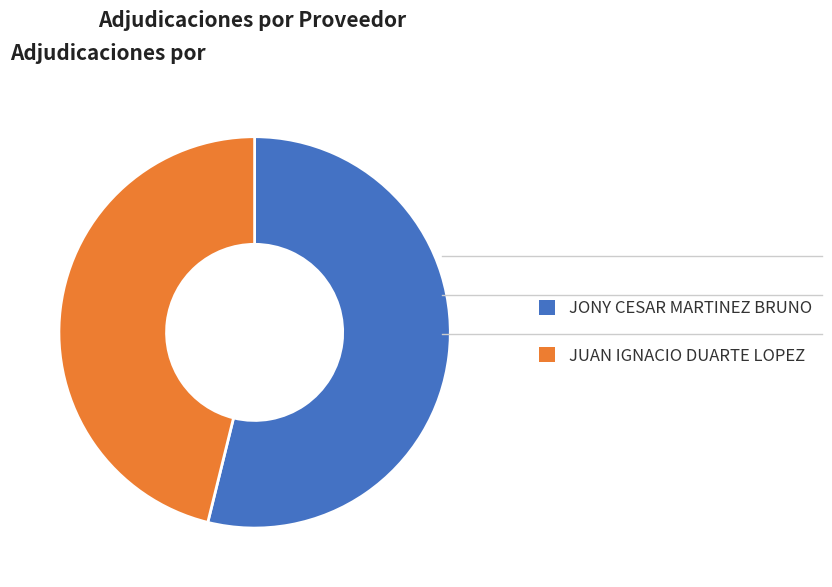

Which category has the biggest portion of the pie?

JONY CESAR MARTINEZ BRUNO